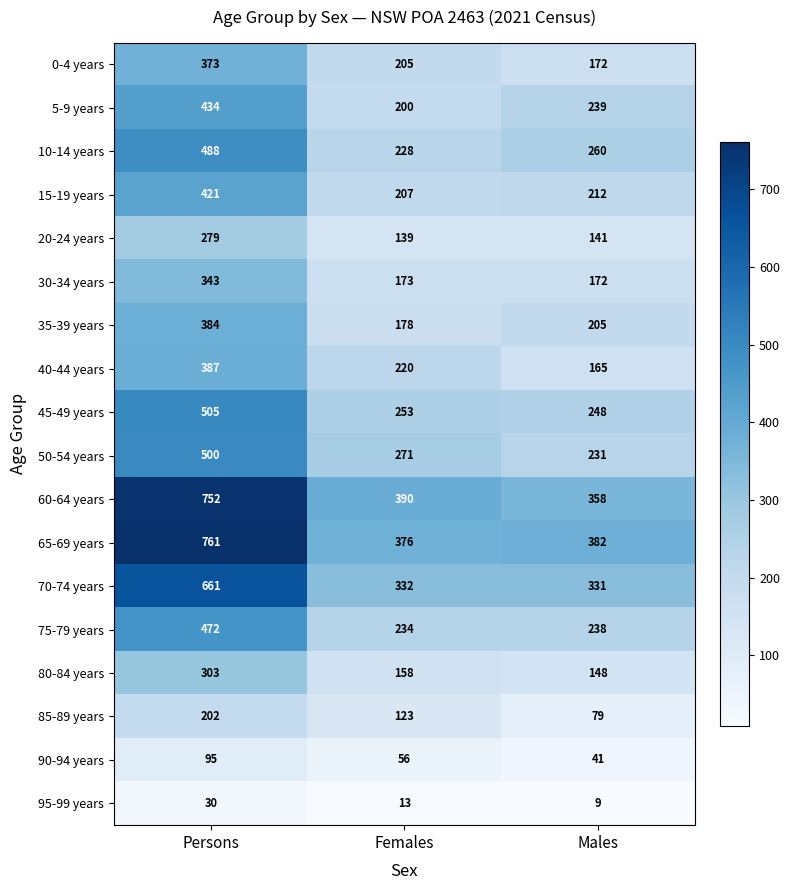

Where does the 30-34 years series first go above 173?

Persons